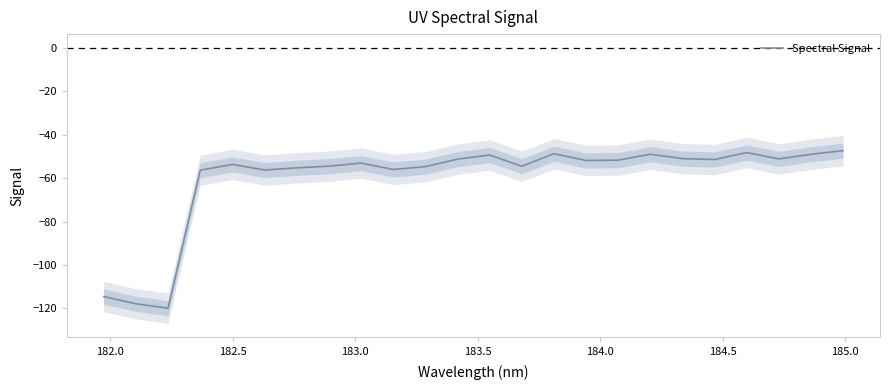

How many distinct data groups are displayed?

1